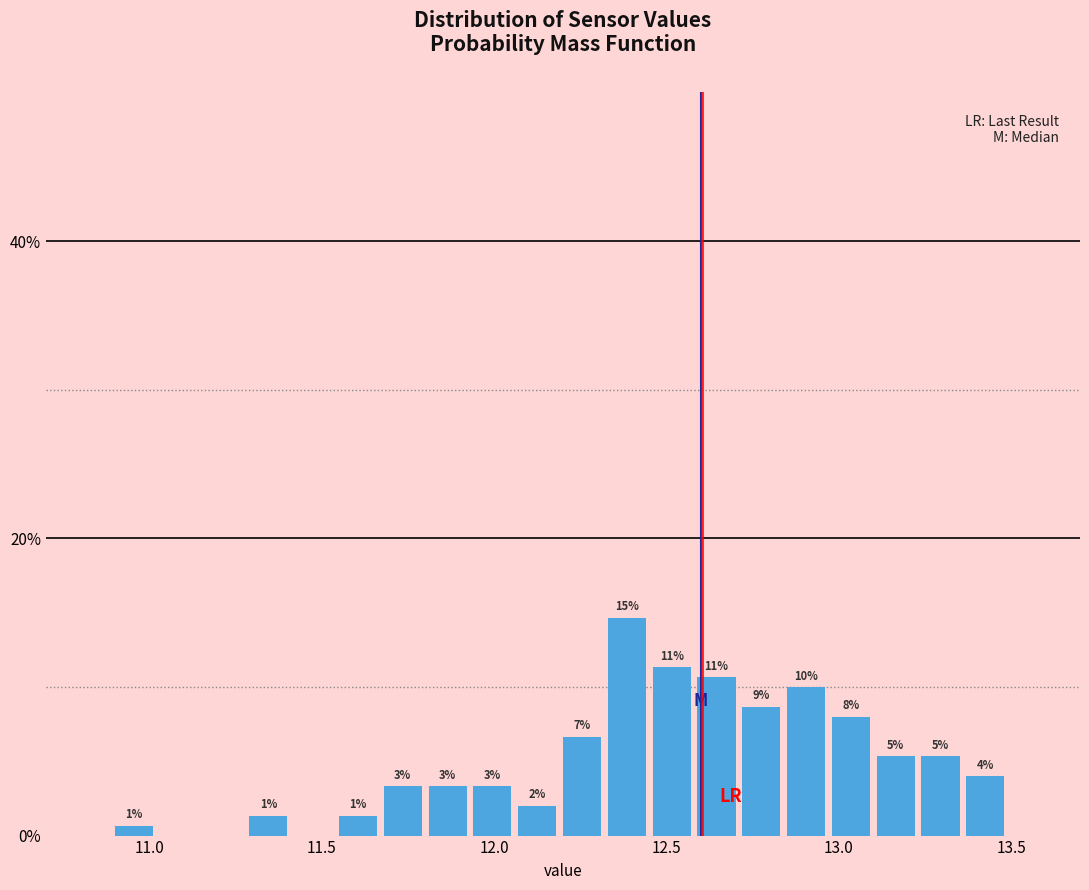

Read against the x-axis, roughly where is the centre of the tallest bar?

12.40